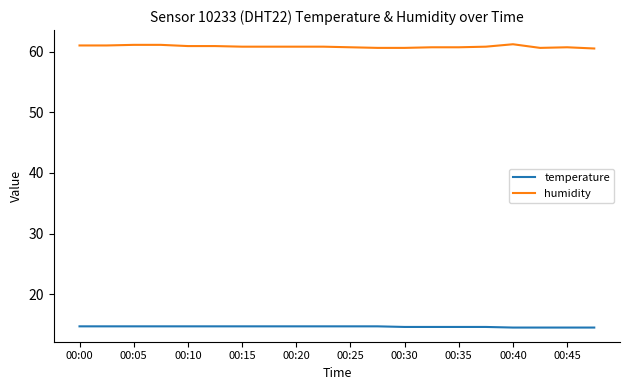

Rank the series by their maximum value, from highest to lowest.

humidity, temperature